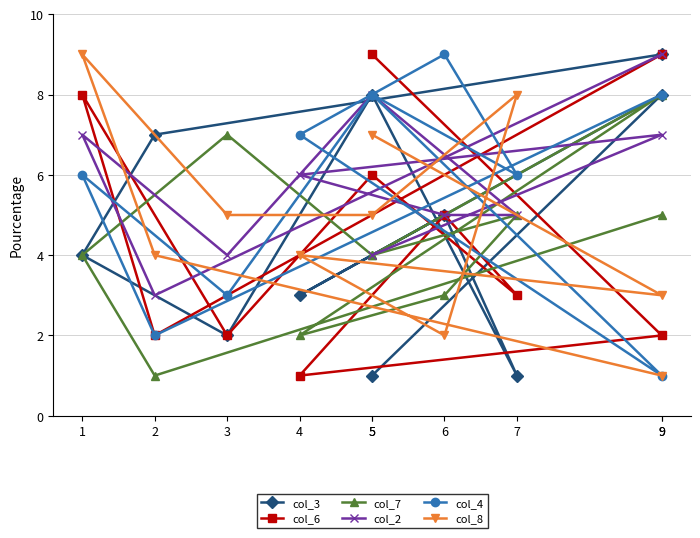

The value of col_4 at 6 is 9. True or false?

True